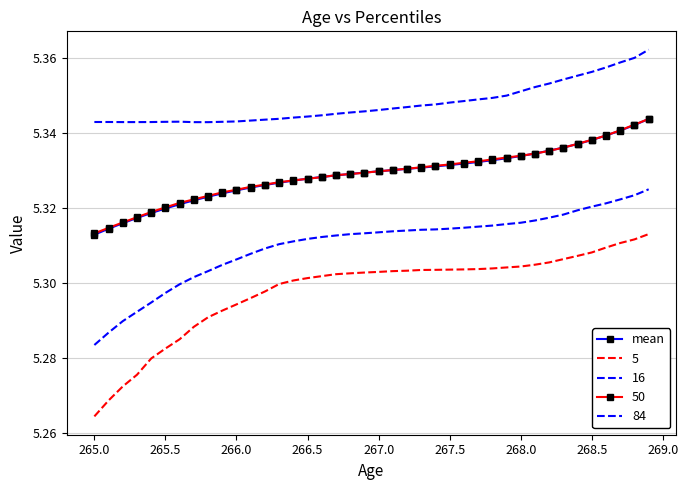

Is this an area chart (filled region under the line)?

No